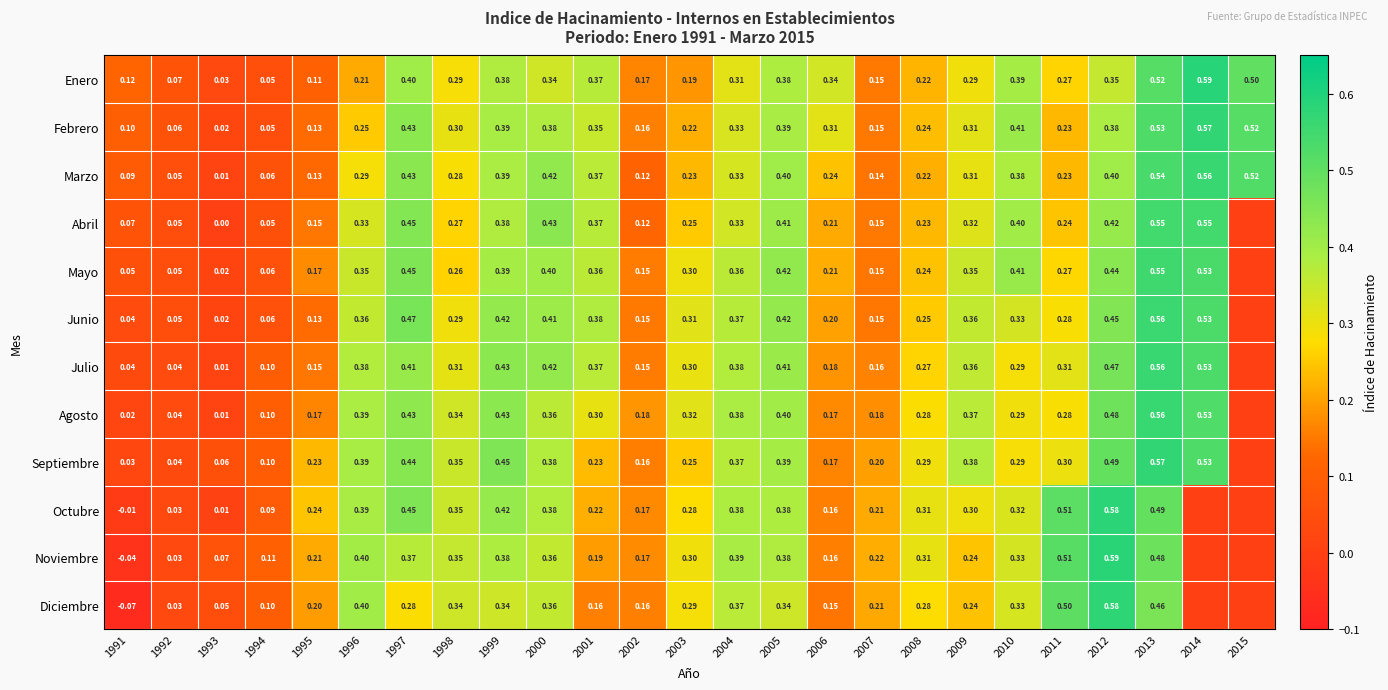

Is the value of Abril at 2002 greater than the value of Febrero at 1997?

No